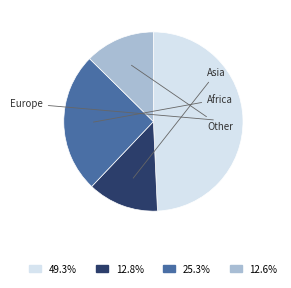

Is the sum of Other and Africa greater than half?

No